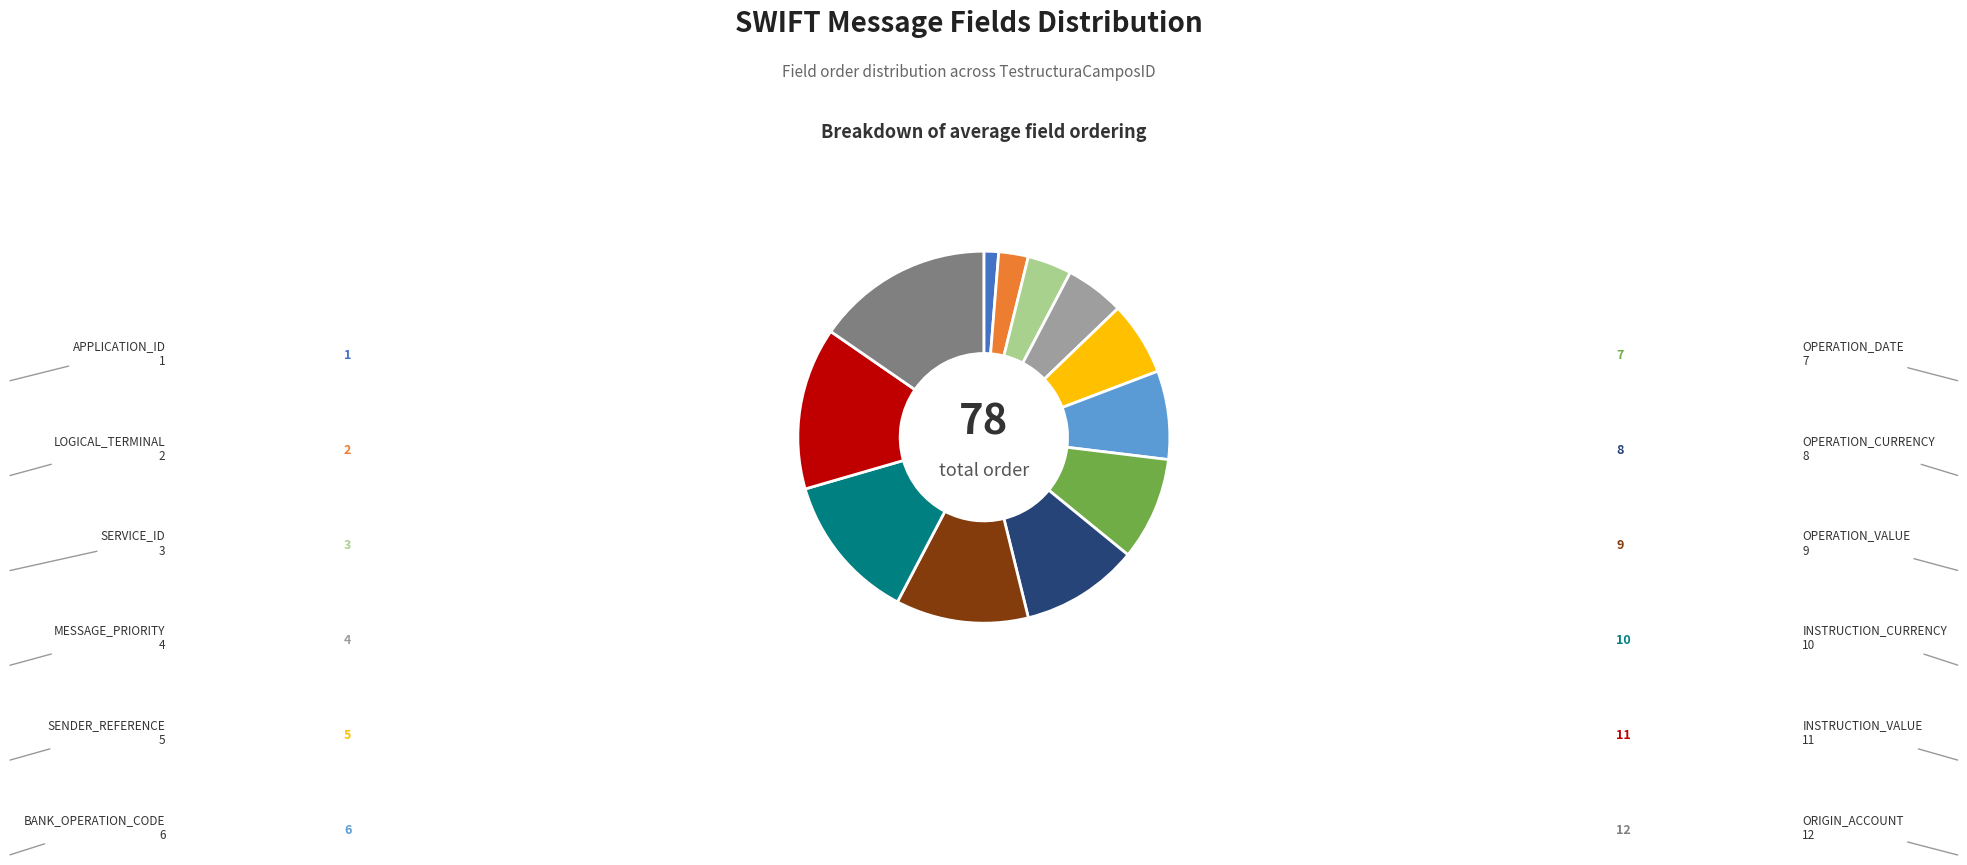

Is it true that INSTRUCTION_CURRENCY is 7% of the pie?

False